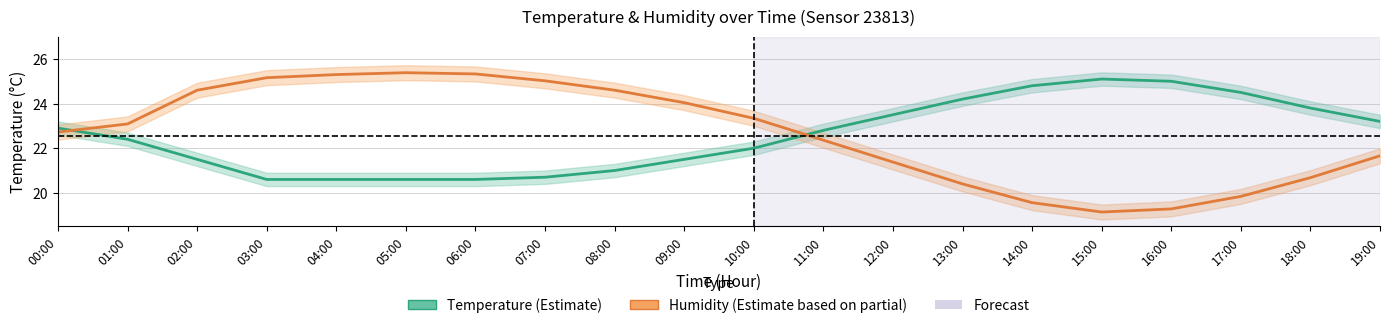

Which has a higher value, 01:00 or 12:00?

12:00